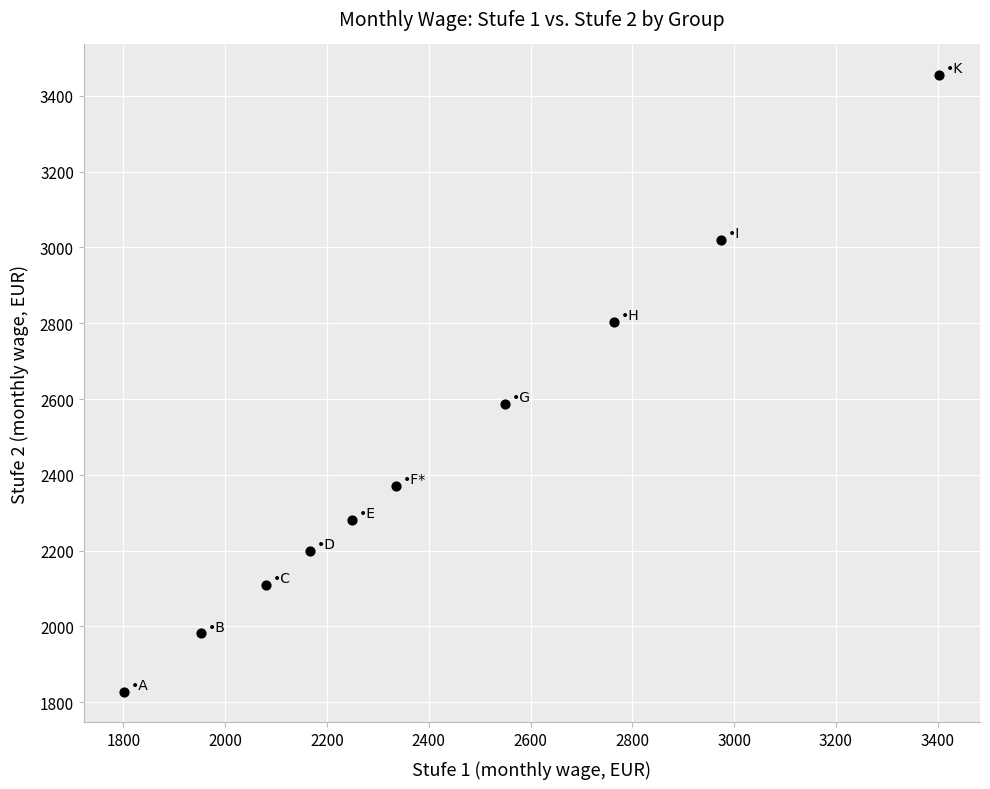

What Y value in the scatter plot is closest to 2641?

2587